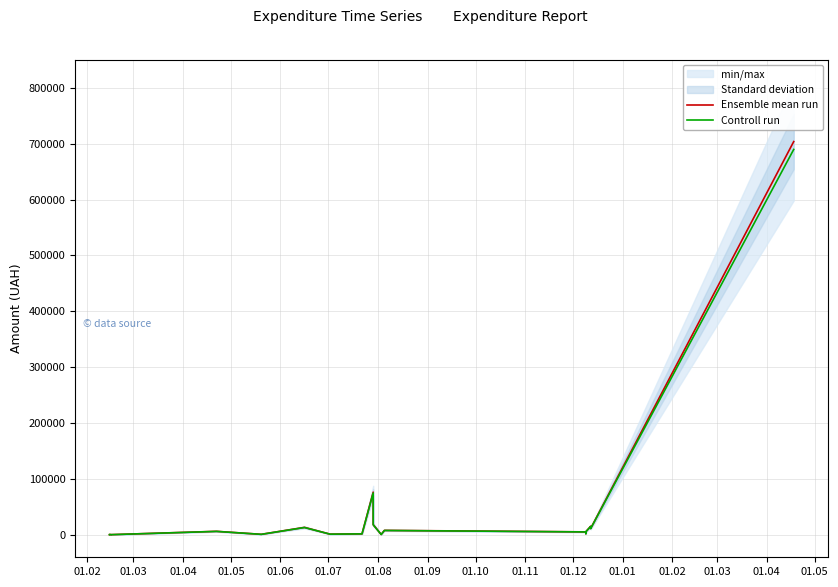

The value of Controll run at 01.09 is 5880.0. True or false?

True